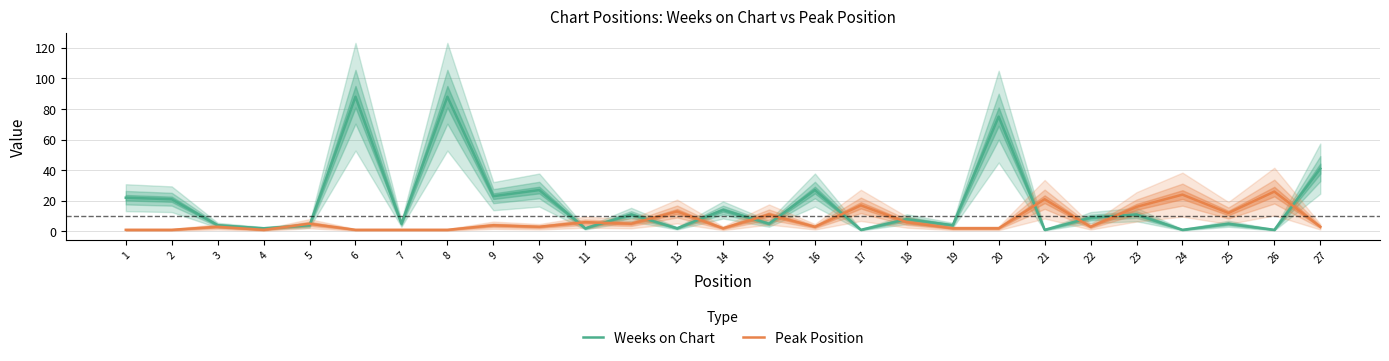

How many data points in Weeks on Chart are less than 8?

13